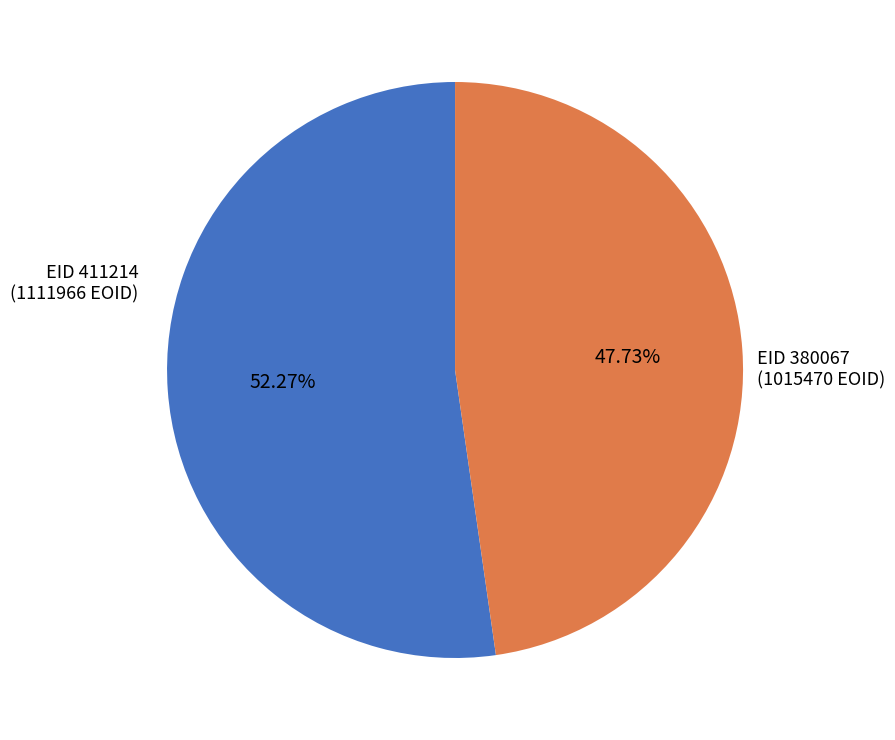

How many segments does this pie chart have?

2